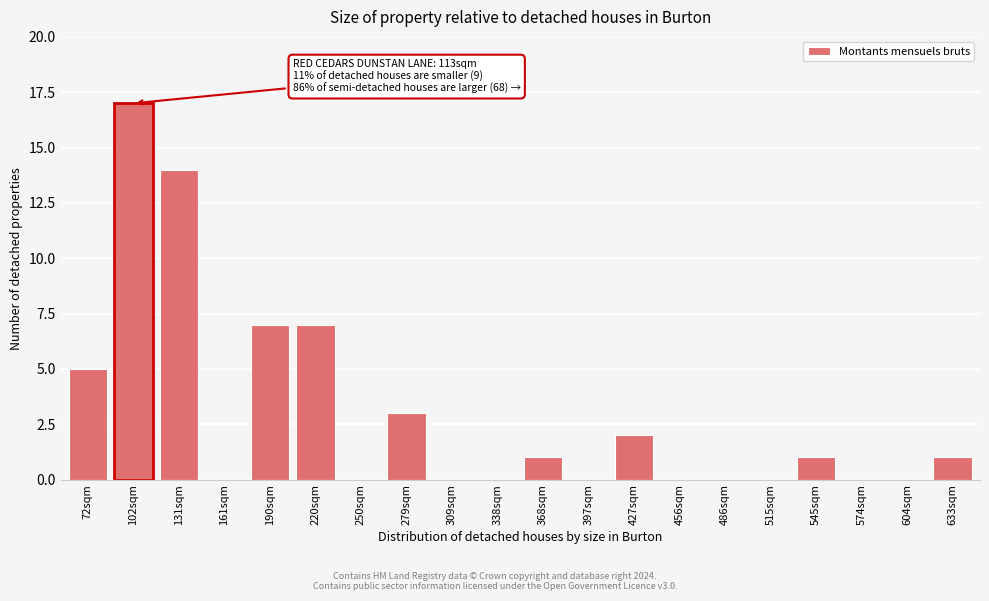

Reading right to left, transcribe all the data shown in this chart.

633sqm=1	604sqm=0	574sqm=0	545sqm=1	515sqm=0	486sqm=0	456sqm=0	427sqm=2	397sqm=0	368sqm=1	338sqm=0	309sqm=0	279sqm=3	250sqm=0	220sqm=7	190sqm=7	161sqm=0	131sqm=14	102sqm=17	72sqm=5